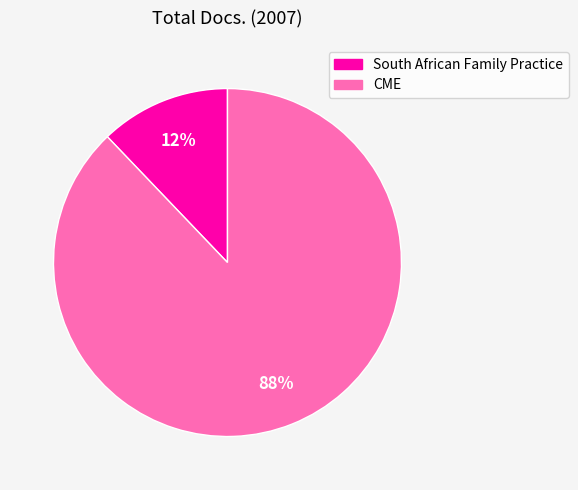

True or false: South African Family Practice accounts for 4% of the total.

False